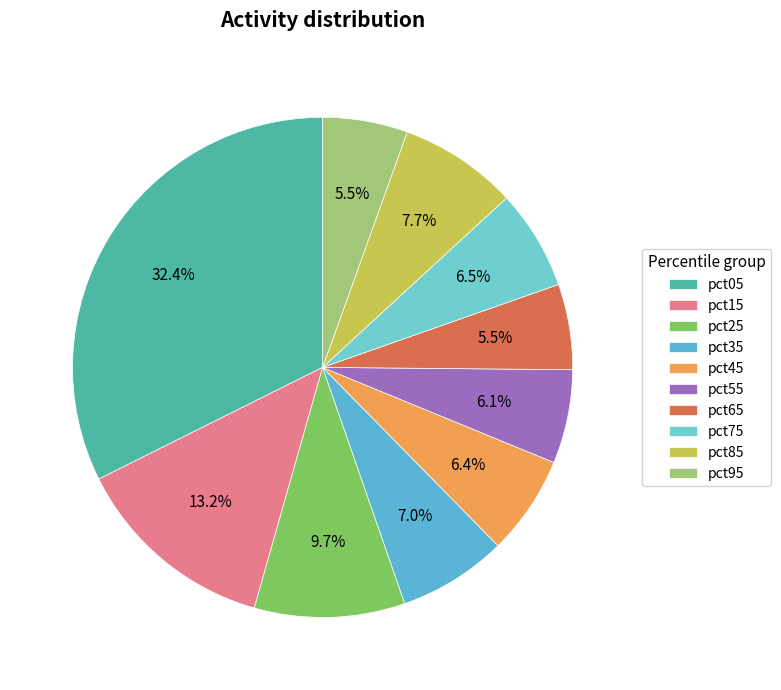

Does pct55 account for over 50% of the chart?

No